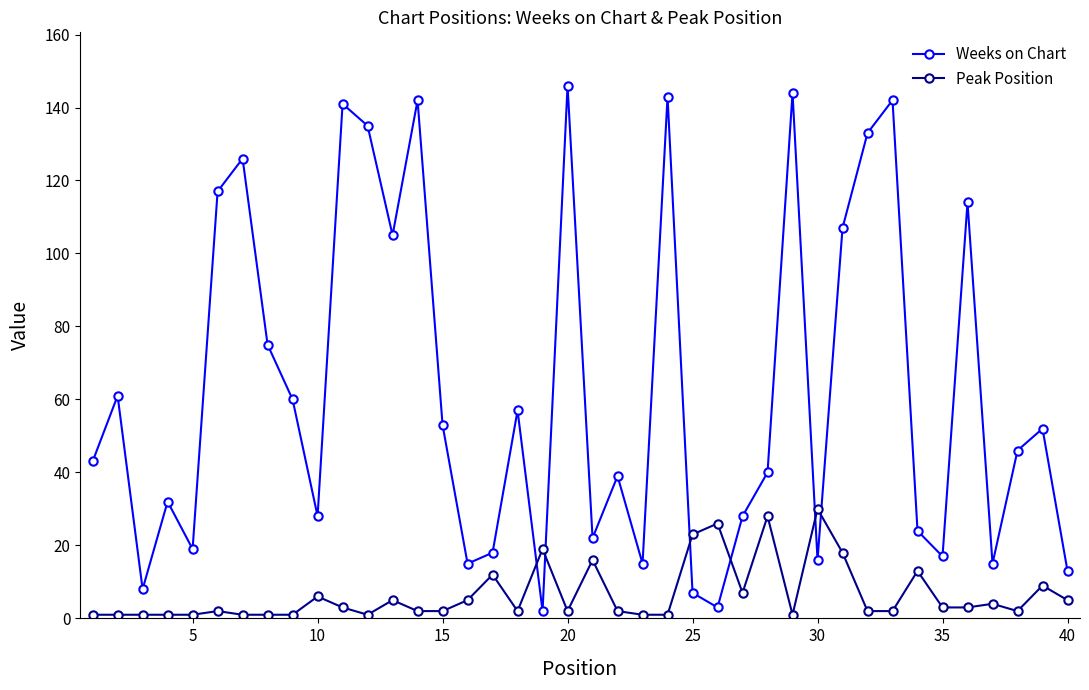

What is the maximum value shown in the chart?

146